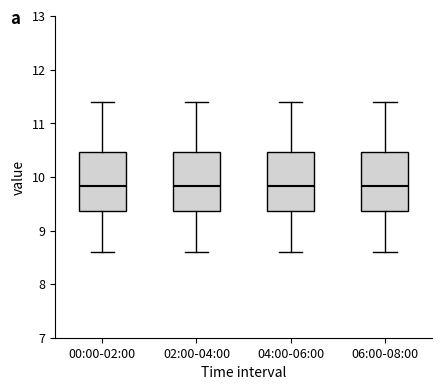

Where does the lower whisker of the box for 02:00-04:00 end on the y-axis? The values are not printed on the chart, so give them approximately, as read against the axis.

8.6